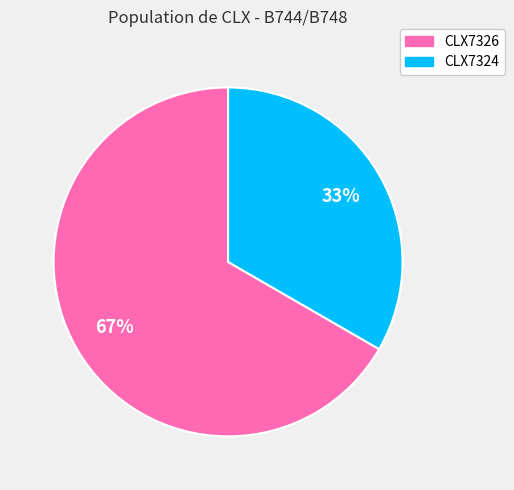

What percentage is the CLX7324 slice, to the nearest percent?

33%